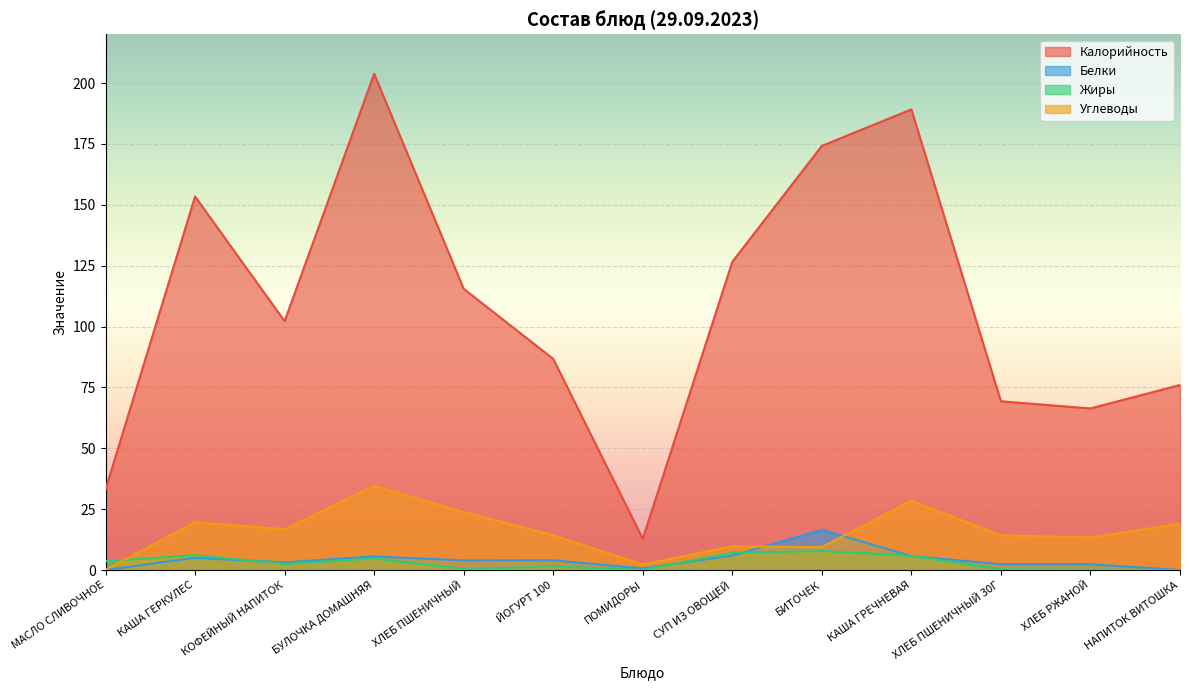

How many interior local peaks does the Углеводы series have?

4